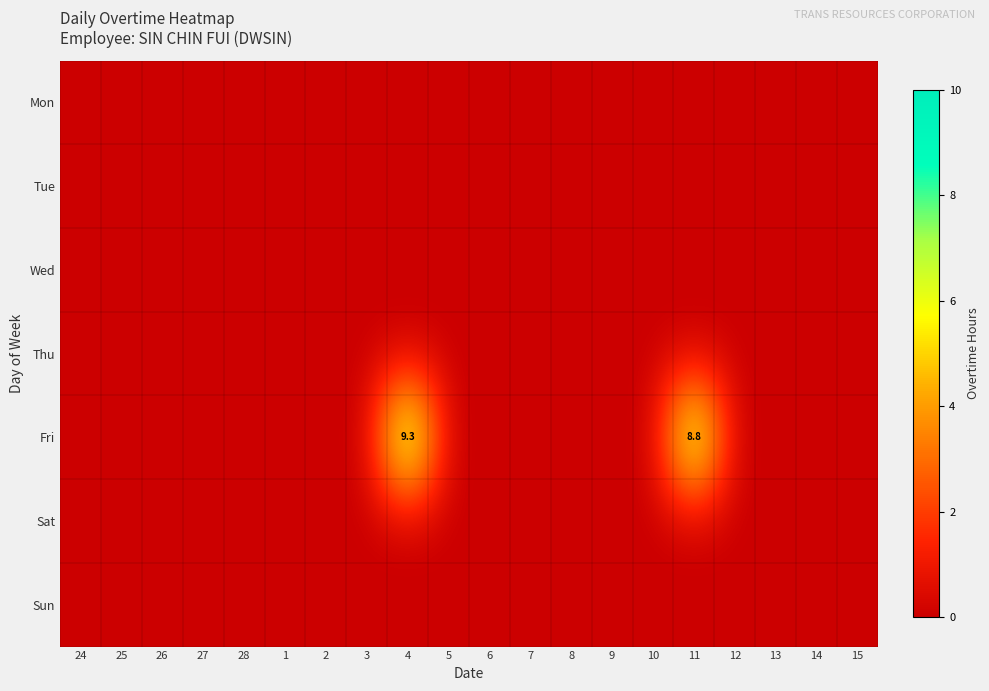

At how many categories does at least one series exceed 4?

2